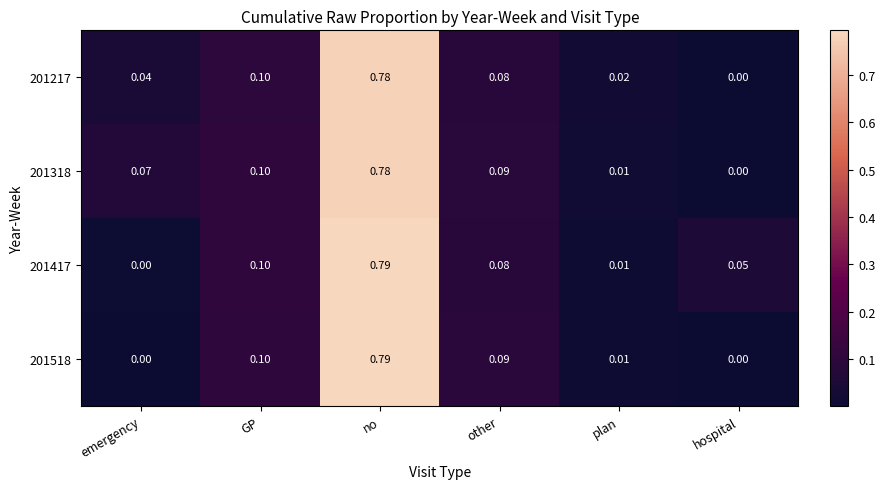

Is the value of 201518 at plan greater than the value of 201417 at other?

No